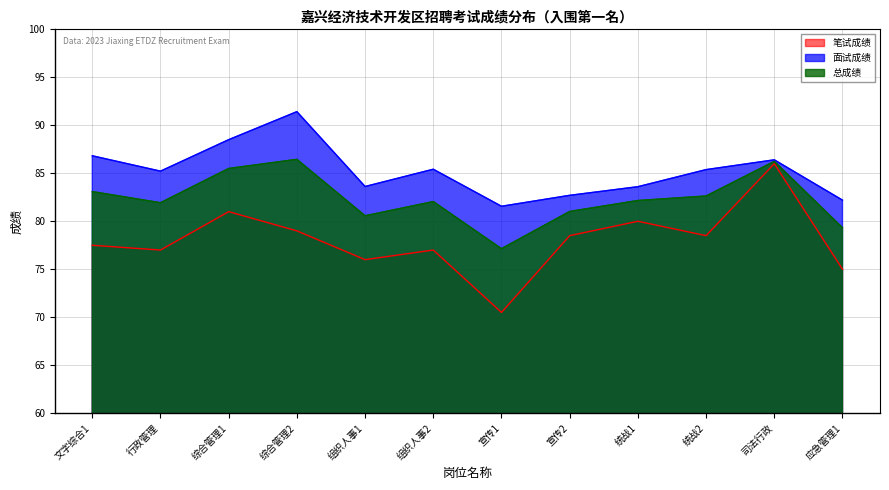

What is the spread (max minus min) of values at 司法行政?

0.4